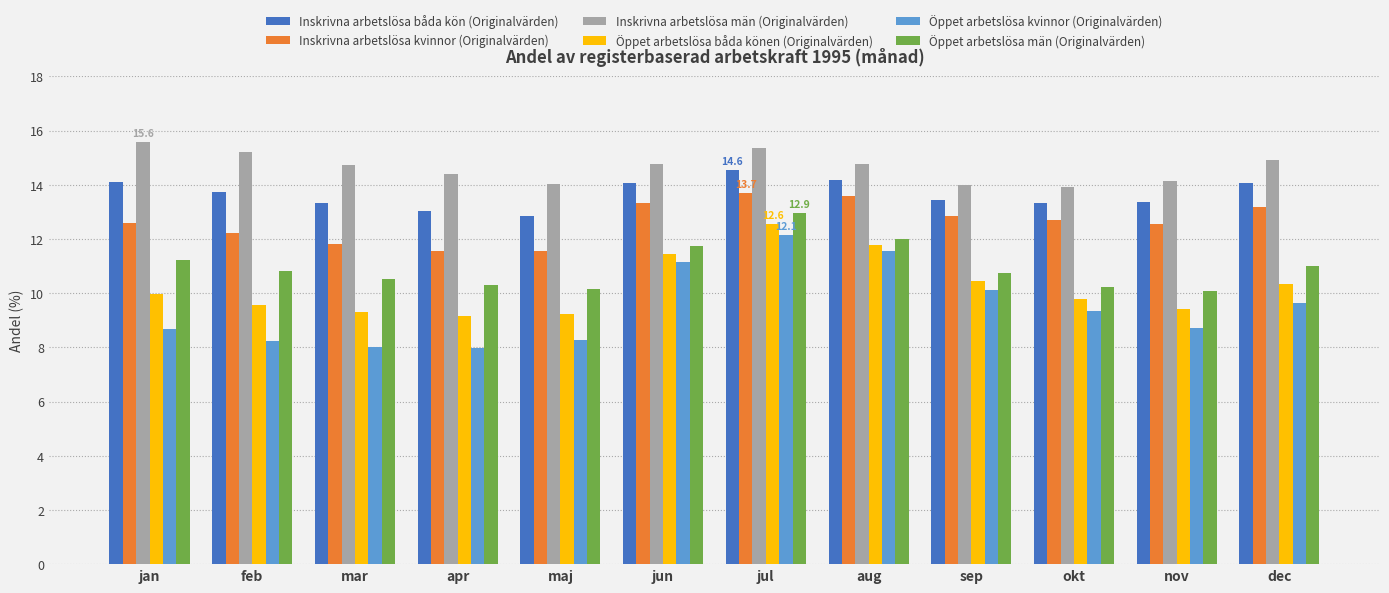

What is the difference between the highest and lowest values at jun?

3.6